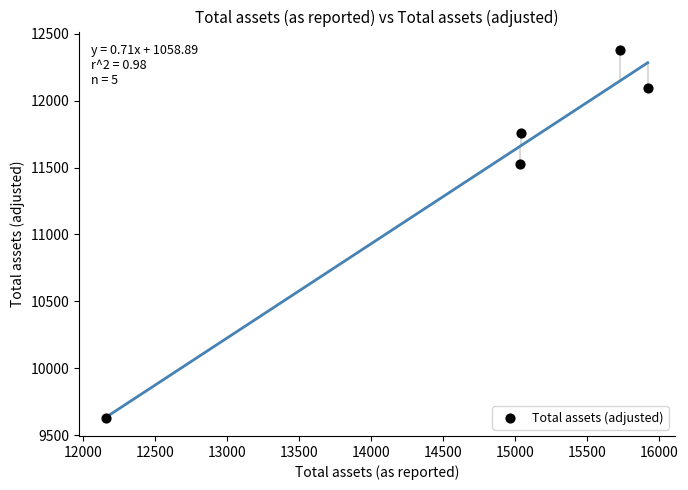

What is the range of X values (max minus min)?

3759